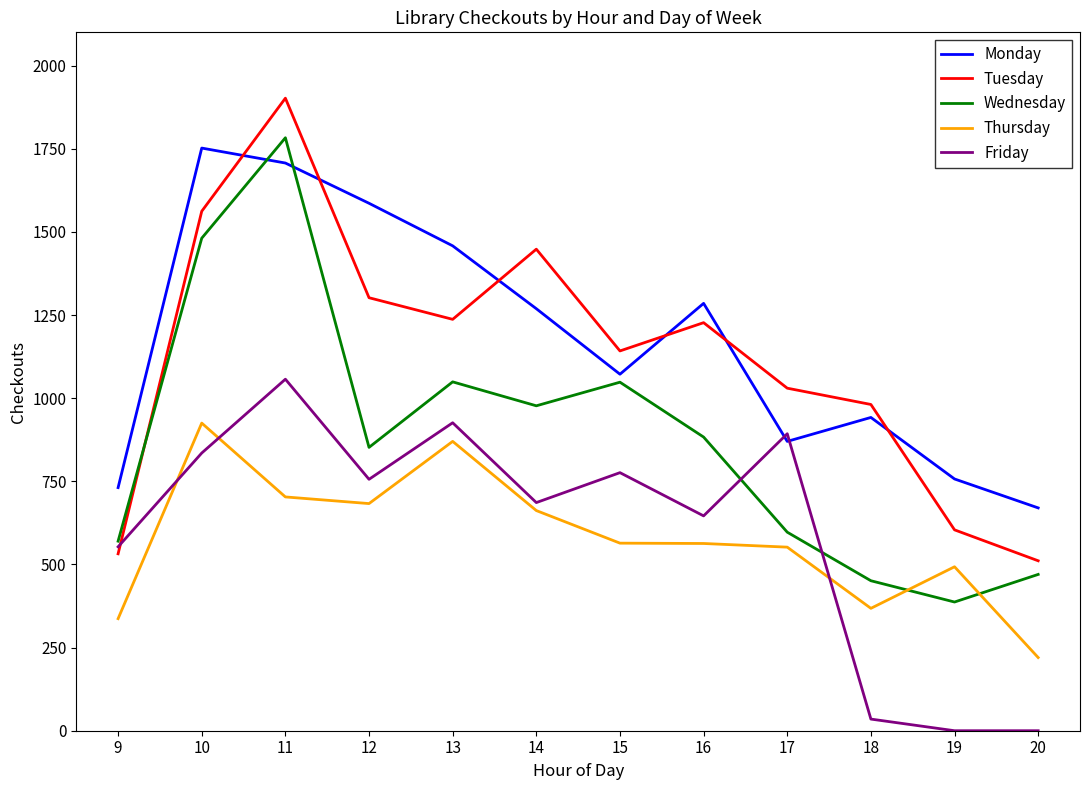

At how many categories does at least one series exceed 1832?

1